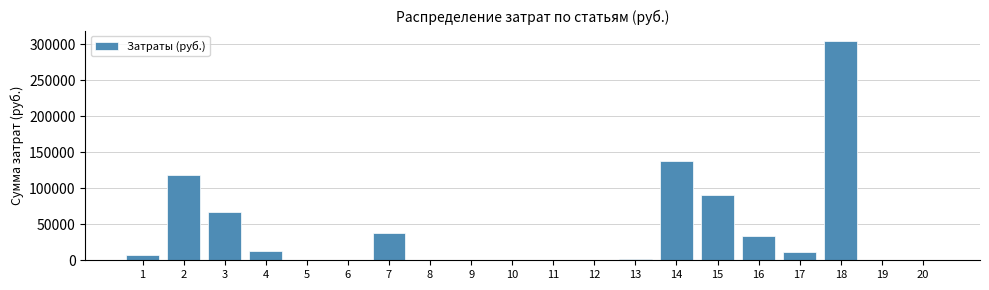

Approximately how many times larger is the value at 17 compared to 7?

0.3